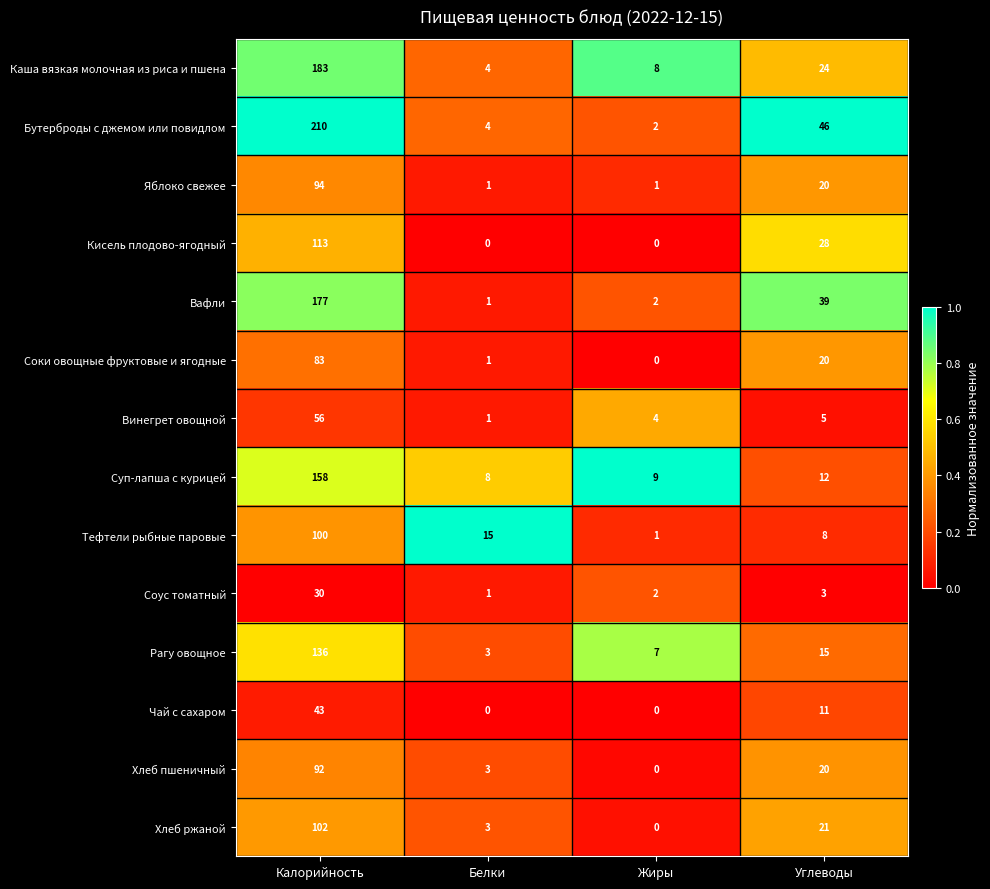

What is the total value across all series at Жиры?

36